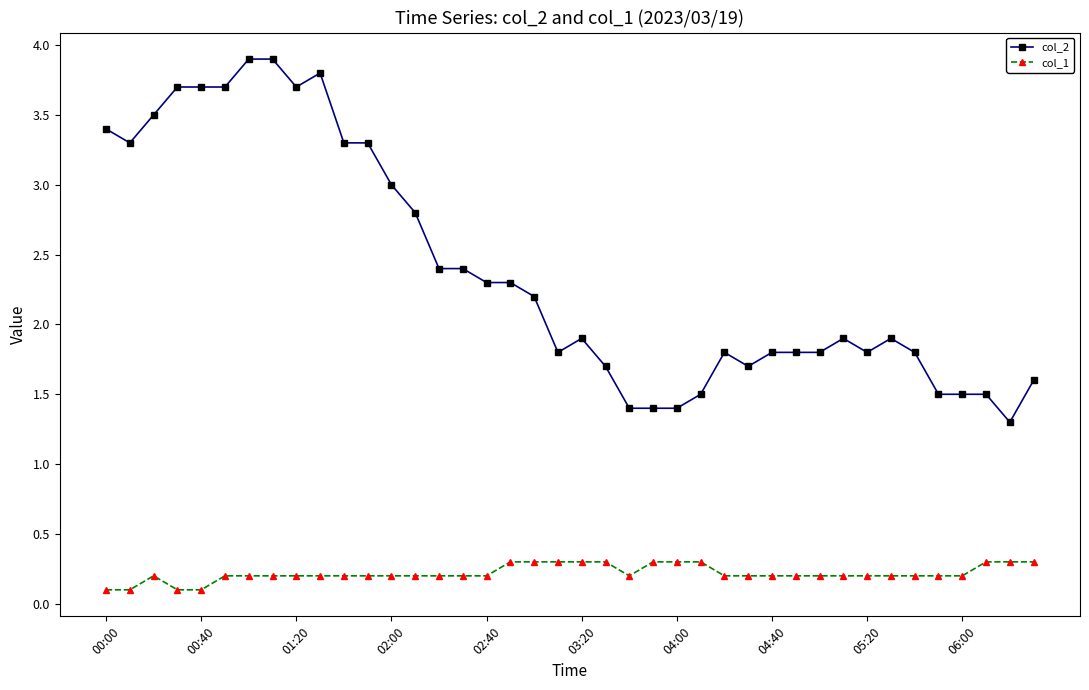

How many lines are shown in the chart?

2